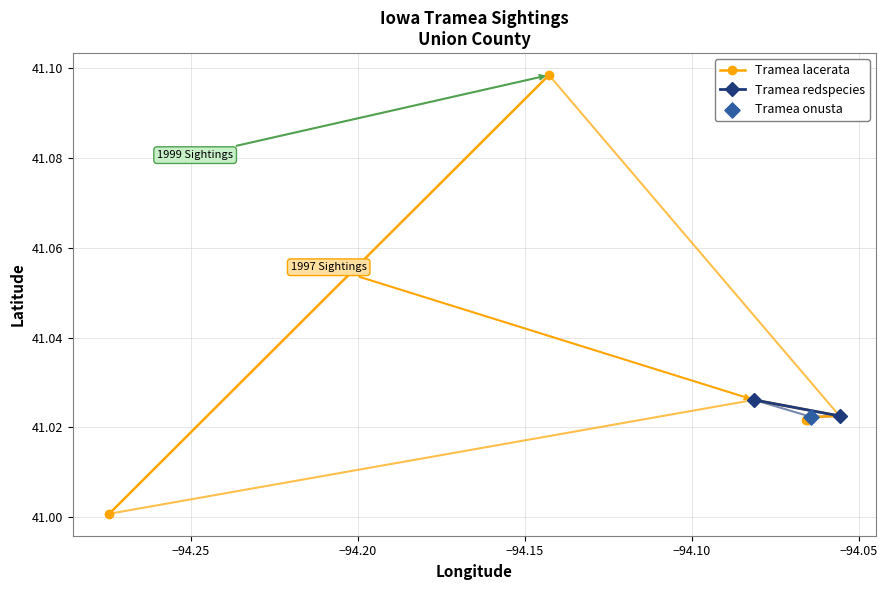

Which series contains the lowest Y value?

Tramea lacerata